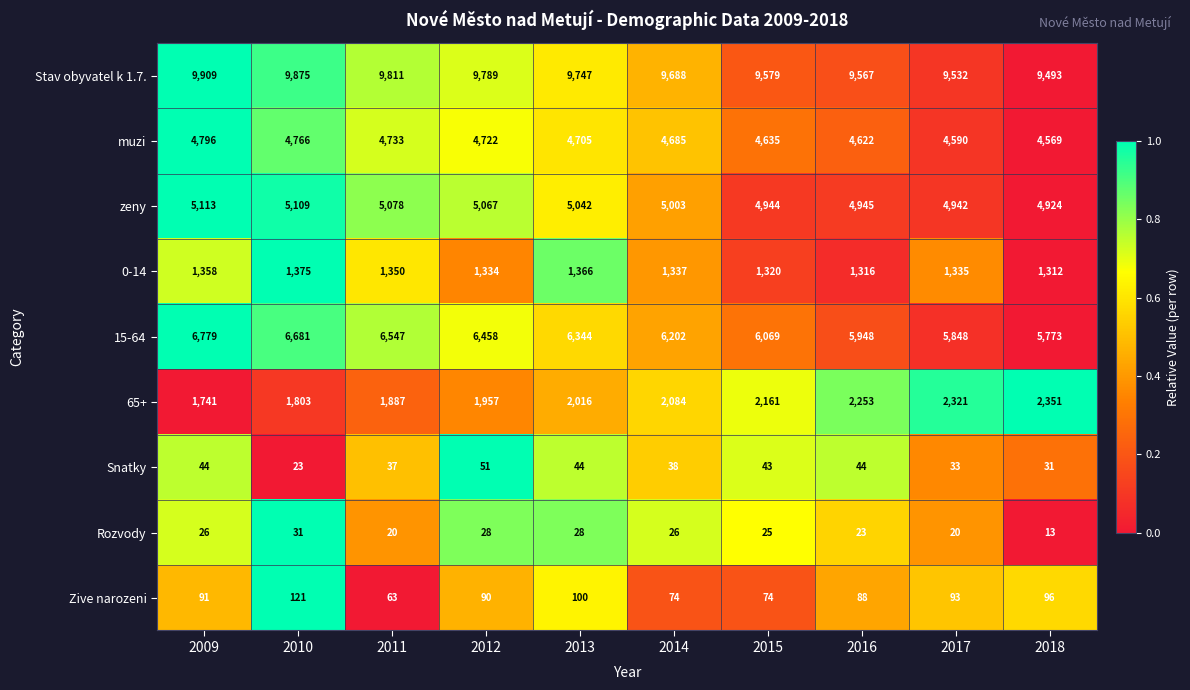

True or false: 65+ has a value of 1887 at 2011.

True